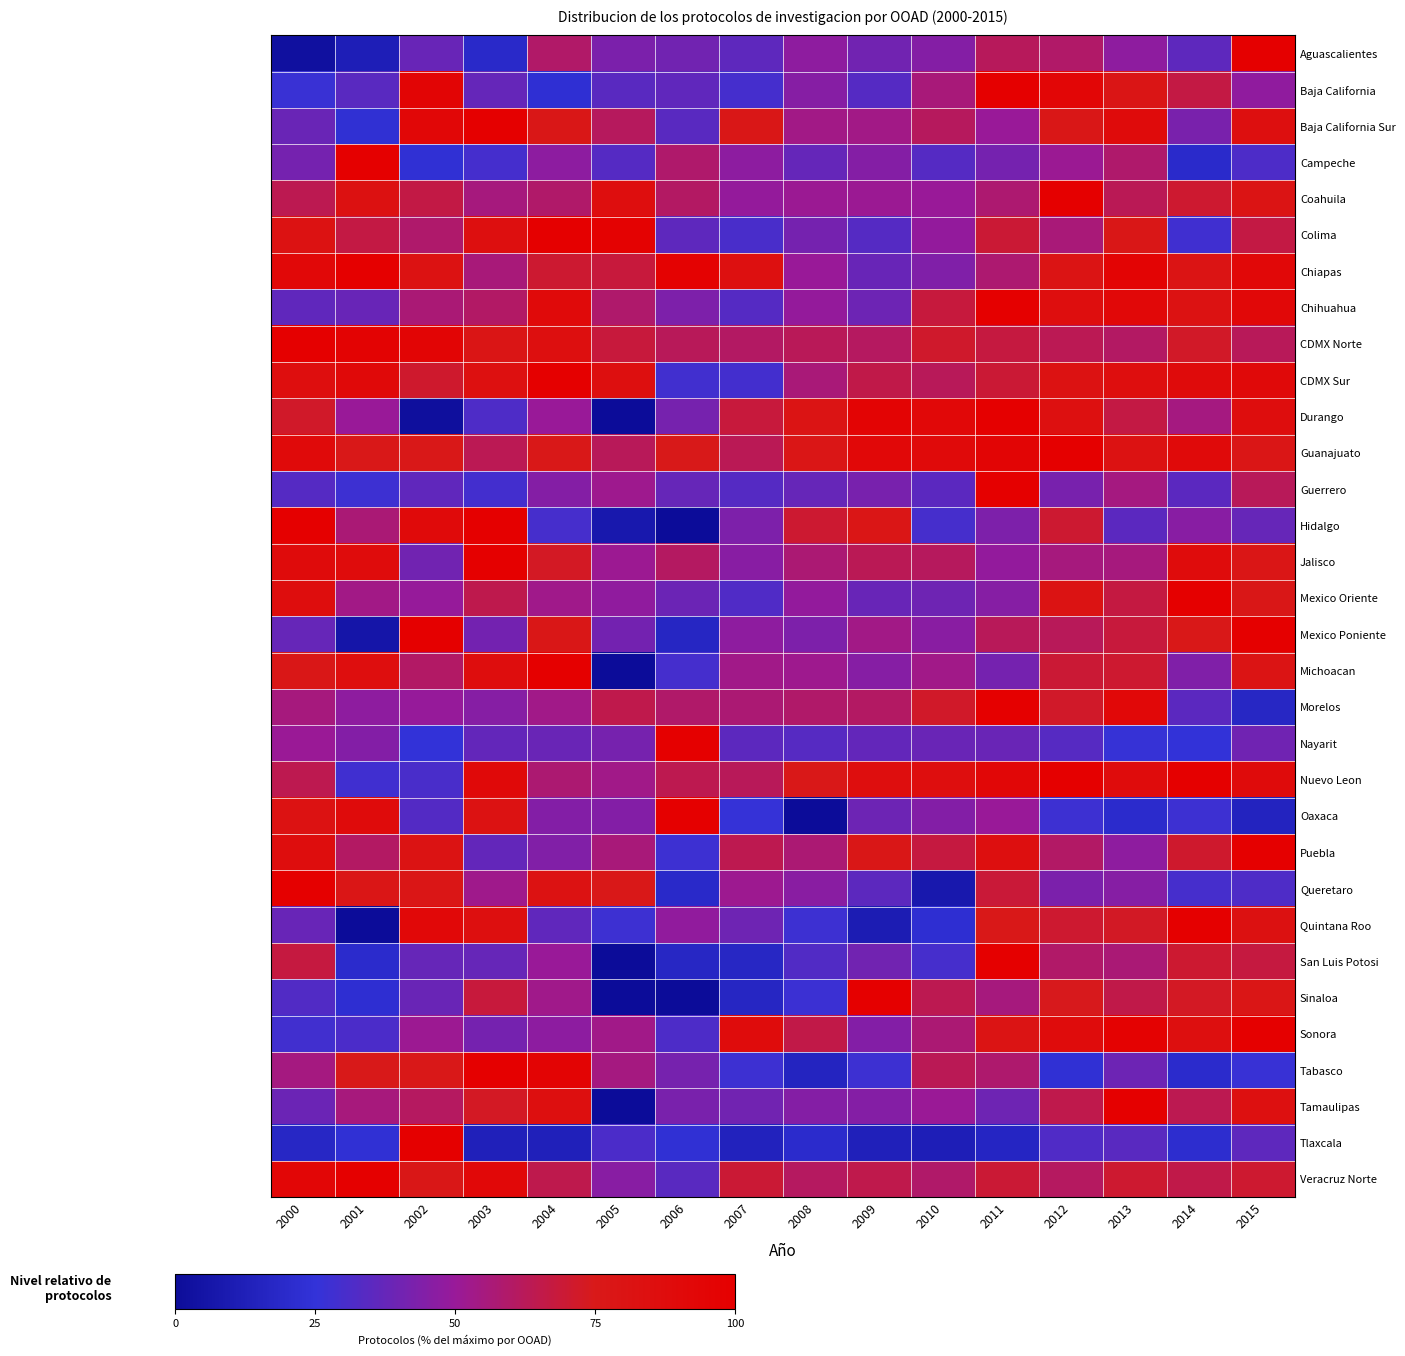

Reading left to right, extract all data points from this chart.

Aguascalientes: 2000=2.4	2001=11.9	2002=38.1	2003=19.0	2004=59.5	2005=42.9	2006=40.5	2007=35.7	2008=47.6	2009=40.5	2010=45.2	2011=61.9	2012=59.5	2013=47.6	2014=35.7	2015=100.0
Baja California: 2000=26.7	2001=34.7	2002=94.7	2003=37.3	2004=22.7	2005=34.7	2006=36.0	2007=29.3	2008=45.3	2009=33.3	2010=56.0	2011=100.0	2012=93.3	2013=78.7	2014=66.7	2015=48.0
Baja California Sur: 2000=38.5	2001=23.1	2002=92.3	2003=100.0	2004=76.9	2005=61.5	2006=34.6	2007=76.9	2008=53.8	2009=53.8	2010=61.5	2011=50.0	2012=76.9	2013=88.5	2014=42.3	2015=84.6
Campeche: 2000=41.2	2001=100.0	2002=23.5	2003=29.4	2004=47.1	2005=33.3	2006=58.8	2007=47.1	2008=37.3	2009=45.1	2010=33.3	2011=41.2	2012=51.0	2013=58.8	2014=19.6	2015=31.4
Coahuila: 2000=63.9	2001=82.9	2002=66.2	2003=55.1	2004=59.3	2005=86.1	2006=60.2	2007=49.1	2008=50.9	2009=50.9	2010=50.0	2011=57.9	2012=100.0	2013=63.0	2014=70.4	2015=80.1
Colima: 2000=82.1	2001=66.7	2002=59.0	2003=84.6	2004=100.0	2005=97.4	2006=35.9	2007=30.8	2008=41.0	2009=33.3	2010=48.7	2011=69.2	2012=56.4	2013=76.9	2014=28.2	2015=66.7
Chiapas: 2000=92.0	2001=100.0	2002=82.0	2003=56.0	2004=70.0	2005=68.0	2006=98.0	2007=84.0	2008=50.0	2009=38.0	2010=44.0	2011=58.0	2012=80.0	2013=96.0	2014=80.0	2015=92.0
Chihuahua: 2000=36.3	2001=38.2	2002=56.9	2003=59.8	2004=90.2	2005=58.8	2006=43.1	2007=33.3	2008=49.0	2009=39.2	2010=67.6	2011=100.0	2012=85.3	2013=92.2	2014=81.4	2015=92.2
CDMX Norte: 2000=100.0	2001=96.8	2002=94.5	2003=79.0	2004=84.7	2005=68.2	2006=62.4	2007=60.3	2008=62.6	2009=61.3	2010=71.1	2011=67.4	2012=63.4	2013=60.5	2014=71.9	2015=62.3
CDMX Sur: 2000=85.6	2001=90.4	2002=71.0	2003=83.3	2004=100.0	2005=85.1	2006=28.5	2007=29.0	2008=56.4	2009=65.4	2010=62.3	2011=69.4	2012=81.6	2013=86.1	2014=88.8	2015=90.7
Durango: 2000=71.7	2001=50.0	2002=1.7	2003=31.7	2004=50.0	2005=0.0	2006=41.7	2007=68.3	2008=80.0	2009=95.0	2010=91.7	2011=100.0	2012=83.3	2013=66.7	2014=55.0	2015=86.7
Guanajuato: 2000=90.2	2001=75.7	2002=75.7	2003=63.6	2004=75.7	2005=62.1	2006=75.2	2007=63.1	2008=78.5	2009=91.1	2010=89.3	2011=94.4	2012=100.0	2013=82.2	2014=89.3	2015=77.6
Guerrero: 2000=33.3	2001=27.5	2002=36.2	2003=29.0	2004=44.9	2005=52.2	2006=37.7	2007=33.3	2008=37.7	2009=42.0	2010=34.8	2011=100.0	2012=42.0	2013=55.1	2014=34.8	2015=62.3
Hidalgo: 2000=100.0	2001=56.8	2002=89.2	2003=100.0	2004=29.7	2005=8.1	2006=0.0	2007=43.2	2008=70.3	2009=78.4	2010=29.7	2011=43.2	2012=70.3	2013=35.1	2014=45.9	2015=37.8
Jalisco: 2000=88.7	2001=87.6	2002=40.4	2003=100.0	2004=73.0	2005=51.5	2006=60.7	2007=46.1	2008=57.2	2009=63.0	2010=61.5	2011=48.7	2012=55.2	2013=55.2	2014=87.6	2015=77.4
Mexico Oriente: 2000=86.8	2001=53.7	2002=49.6	2003=64.5	2004=52.9	2005=47.9	2006=38.8	2007=32.2	2008=48.8	2009=38.0	2010=39.7	2011=45.5	2012=81.0	2013=66.9	2014=100.0	2015=76.9
Mexico Poniente: 2000=37.9	2001=5.9	2002=100.0	2003=40.8	2004=76.9	2005=40.8	2006=17.2	2007=47.3	2008=43.2	2009=53.8	2010=46.2	2011=62.1	2012=62.1	2013=68.0	2014=76.3	2015=100.0
Michoacan: 2000=77.3	2001=85.3	2002=60.0	2003=86.7	2004=100.0	2005=0.0	2006=29.3	2007=53.3	2008=52.0	2009=45.3	2010=53.3	2011=41.3	2012=69.3	2013=70.7	2014=44.0	2015=80.0
Morelos: 2000=55.3	2001=47.6	2002=49.5	2003=45.6	2004=53.4	2005=65.0	2006=59.2	2007=57.3	2008=59.2	2009=60.2	2010=71.8	2011=100.0	2012=71.8	2013=91.3	2014=35.0	2015=17.5
Nayarit: 2000=50.8	2001=44.6	2002=24.6	2003=36.9	2004=38.5	2005=41.5	2006=100.0	2007=35.4	2008=33.8	2009=36.9	2010=38.5	2011=38.5	2012=33.8	2013=26.2	2014=24.6	2015=40.0
Nuevo Leon: 2000=64.4	2001=28.1	2002=30.5	2003=90.6	2004=57.7	2005=53.1	2006=64.4	2007=62.3	2008=75.7	2009=85.6	2010=85.6	2011=92.5	2012=100.0	2013=88.0	2014=99.0	2015=88.7
Oaxaca: 2000=81.9	2001=88.3	2002=33.0	2003=81.9	2004=44.7	2005=44.7	2006=100.0	2007=25.5	2008=0.0	2009=39.4	2010=44.7	2011=50.0	2012=27.7	2013=20.2	2014=27.7	2015=14.9
Puebla: 2000=87.0	2001=60.2	2002=80.7	2003=37.0	2004=44.5	2005=55.9	2006=27.6	2007=64.2	2008=57.1	2009=76.8	2010=67.3	2011=84.6	2012=59.8	2013=47.6	2014=70.9	2015=100.0
Queretaro: 2000=100.0	2001=78.2	2002=78.2	2003=52.7	2004=81.8	2005=76.4	2006=19.1	2007=51.8	2008=46.4	2009=35.5	2010=8.2	2011=69.1	2012=42.7	2013=45.5	2014=30.0	2015=31.8
Quintana Roo: 2000=37.9	2001=0.0	2002=91.4	2003=84.5	2004=36.2	2005=27.6	2006=48.3	2007=39.7	2008=27.6	2009=10.3	2010=22.4	2011=75.9	2012=70.7	2013=72.4	2014=100.0	2015=82.8
San Luis Potosi: 2000=67.6	2001=20.3	2002=37.8	2003=37.8	2004=50.0	2005=0.0	2006=17.6	2007=17.6	2008=32.4	2009=40.5	2010=29.7	2011=100.0	2012=59.5	2013=56.8	2014=70.3	2015=67.6
Sinaloa: 2000=32.8	2001=22.4	2002=38.4	2003=68.0	2004=52.8	2005=0.0	2006=0.0	2007=16.8	2008=27.2	2009=100.0	2010=64.0	2011=55.2	2012=74.4	2013=65.6	2014=72.8	2015=77.6
Sonora: 2000=28.8	2001=31.0	2002=51.4	2003=41.2	2004=47.1	2005=53.3	2006=31.6	2007=88.2	2008=65.9	2009=44.6	2010=57.3	2011=79.6	2012=87.6	2013=96.9	2014=84.5	2015=100.0
Tabasco: 2000=54.8	2001=75.0	2002=76.2	2003=100.0	2004=95.2	2005=54.8	2006=41.7	2007=27.4	2008=15.5	2009=27.4	2010=63.1	2011=58.3	2012=23.8	2013=39.3	2014=20.2	2015=26.2
Tamaulipas: 2000=38.7	2001=55.9	2002=61.3	2003=73.0	2004=84.7	2005=0.0	2006=42.3	2007=40.5	2008=45.0	2009=45.0	2010=50.5	2011=39.6	2012=64.9	2013=100.0	2014=64.0	2015=83.8
Tlaxcala: 2000=17.9	2001=23.8	2002=100.0	2003=13.1	2004=13.1	2005=31.0	2006=23.8	2007=14.3	2008=20.2	2009=13.1	2010=11.9	2011=16.7	2012=32.1	2013=34.5	2014=21.4	2015=35.7
Veracruz Norte: 2000=94.1	2001=100.0	2002=77.3	2003=91.9	2004=64.8	2005=45.8	2006=34.4	2007=69.2	2008=61.2	2009=65.2	2010=59.3	2011=69.2	2012=61.2	2013=70.3	2014=65.6	2015=70.7